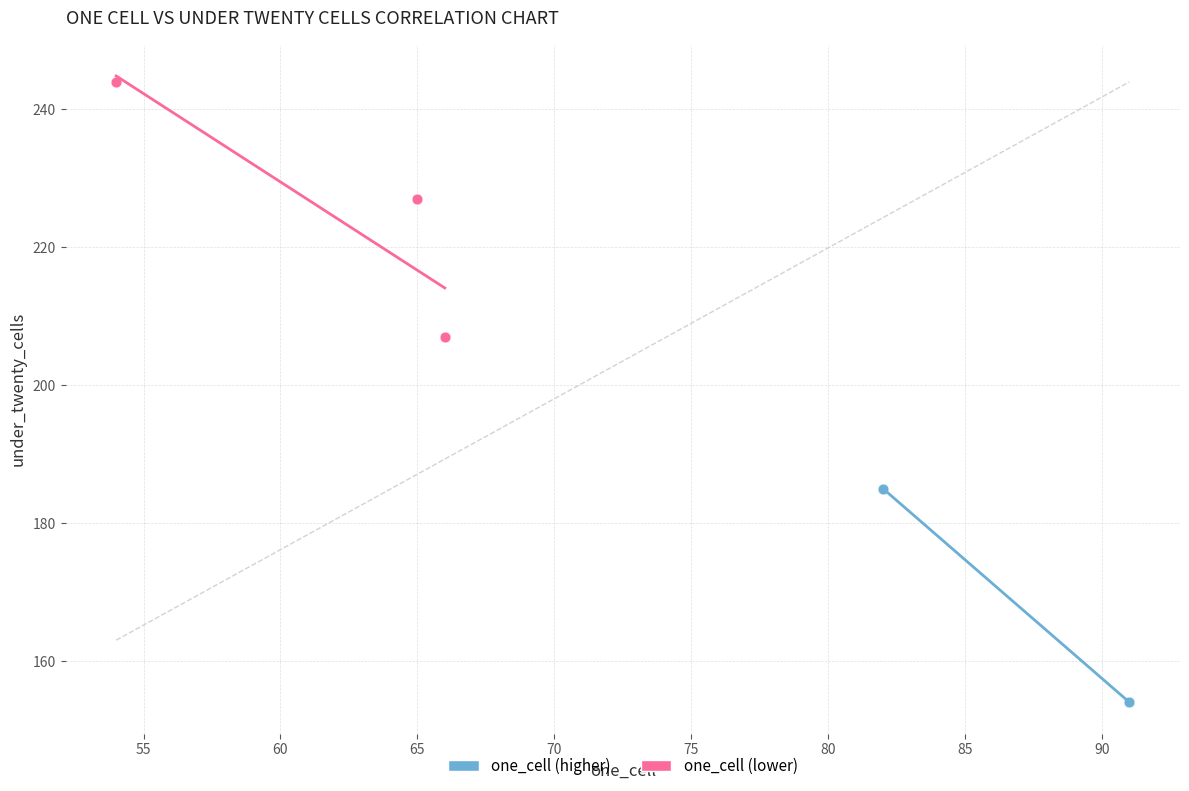

Which series has the largest Y range (max minus min)?

one_cell (lower)